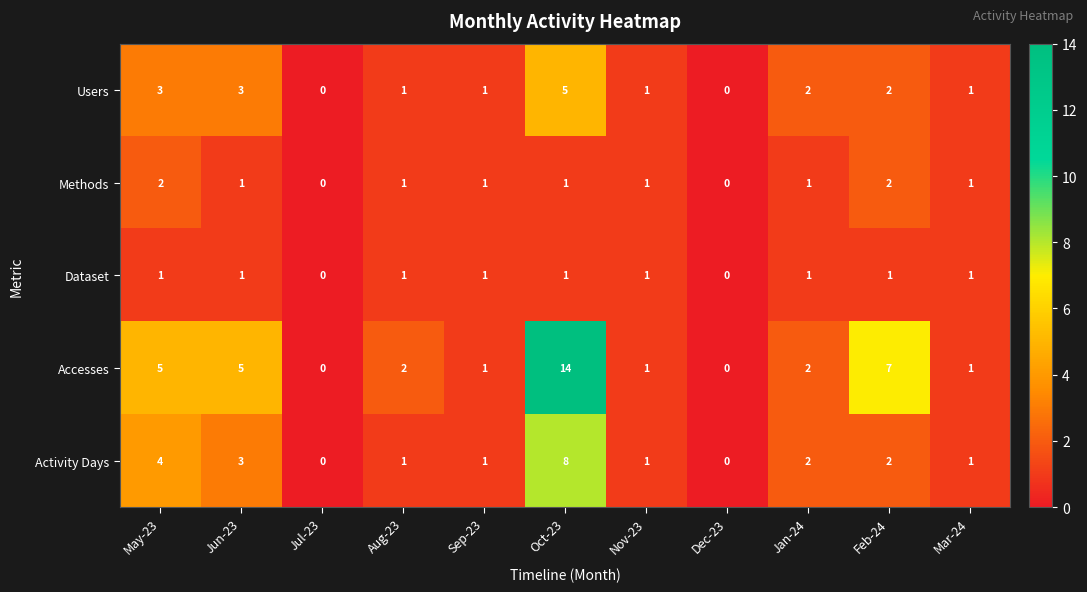

Which series has the widest spread of values?

Accesses